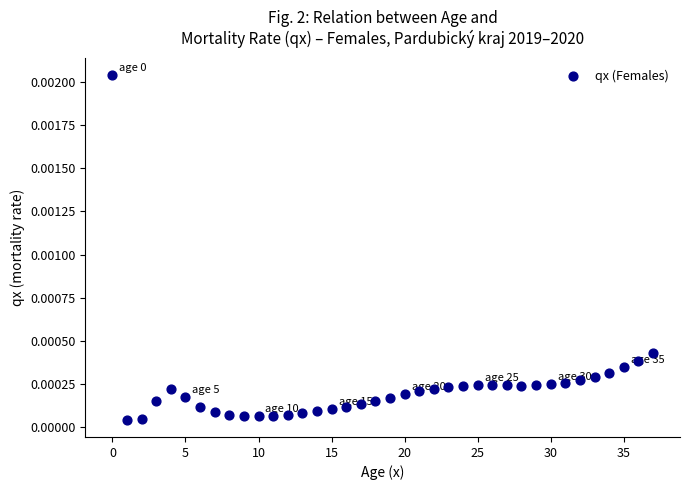

Count the number of points in this scatter plot.

38